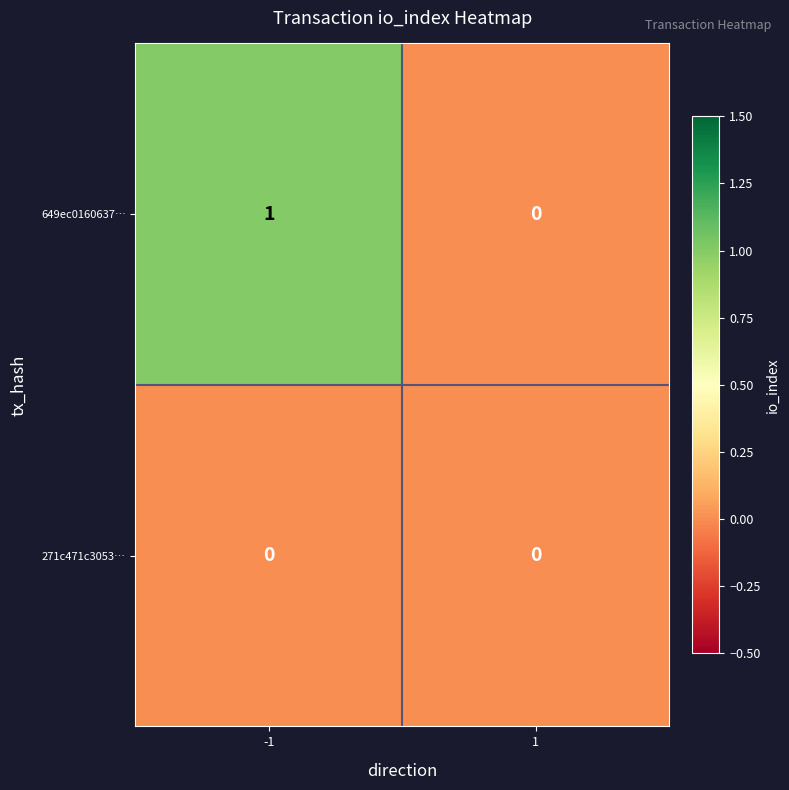

What is the spread (max minus min) of values at -1?

1